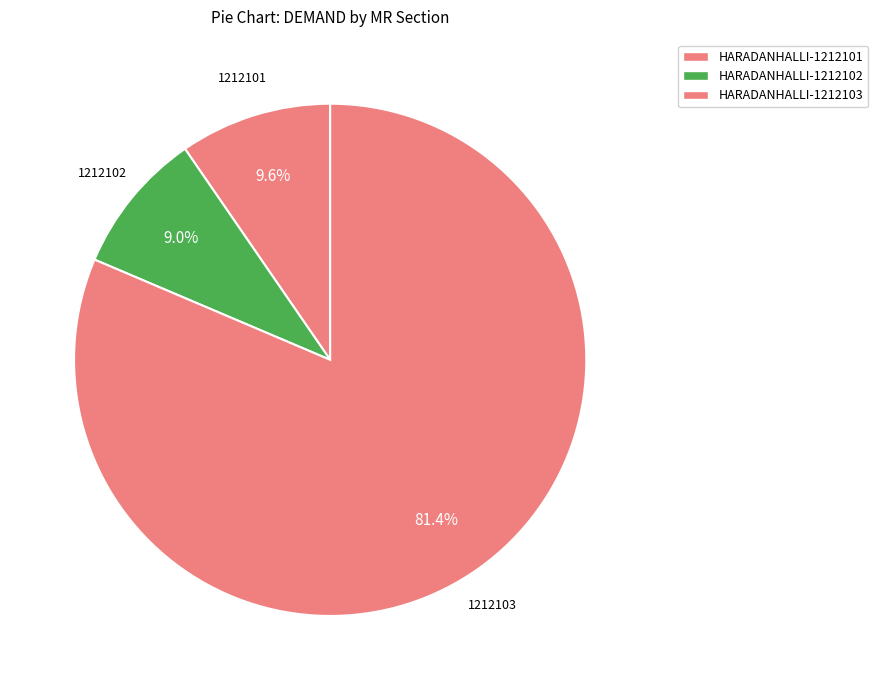

How many segments does this pie chart have?

3